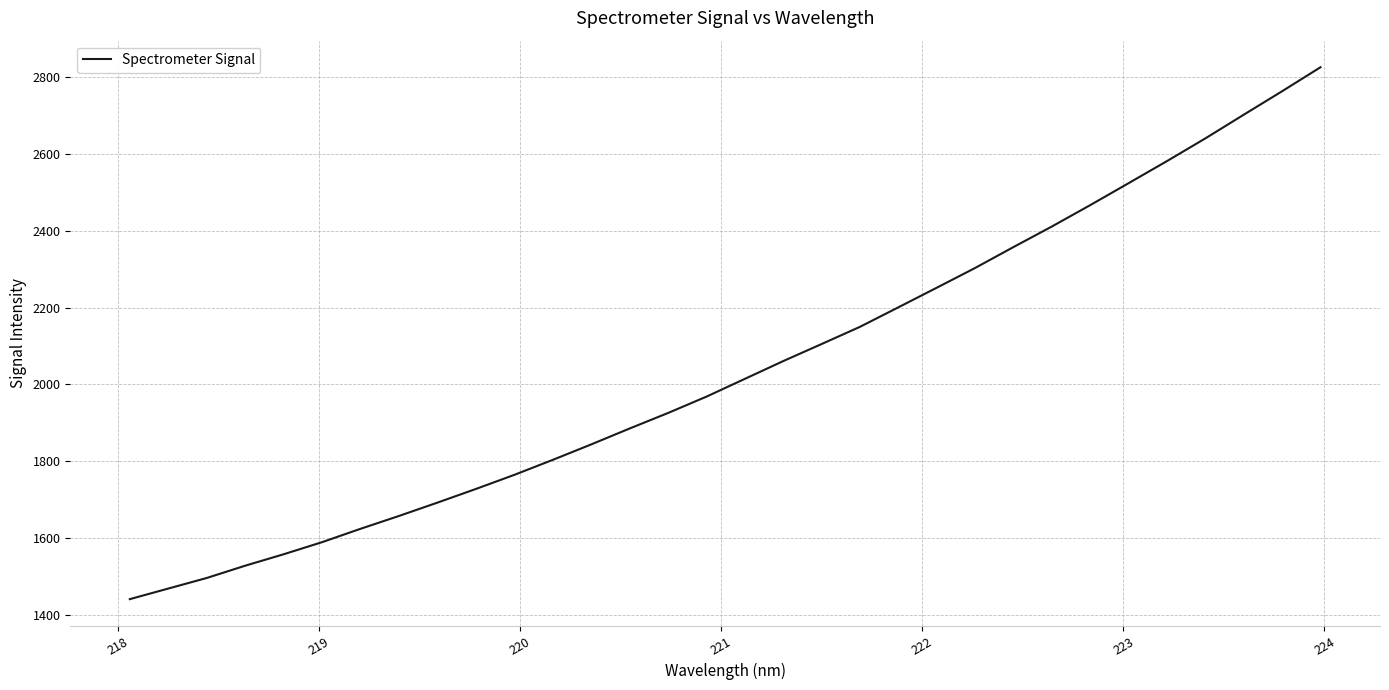

What is the maximum value shown in the chart?

2825.7